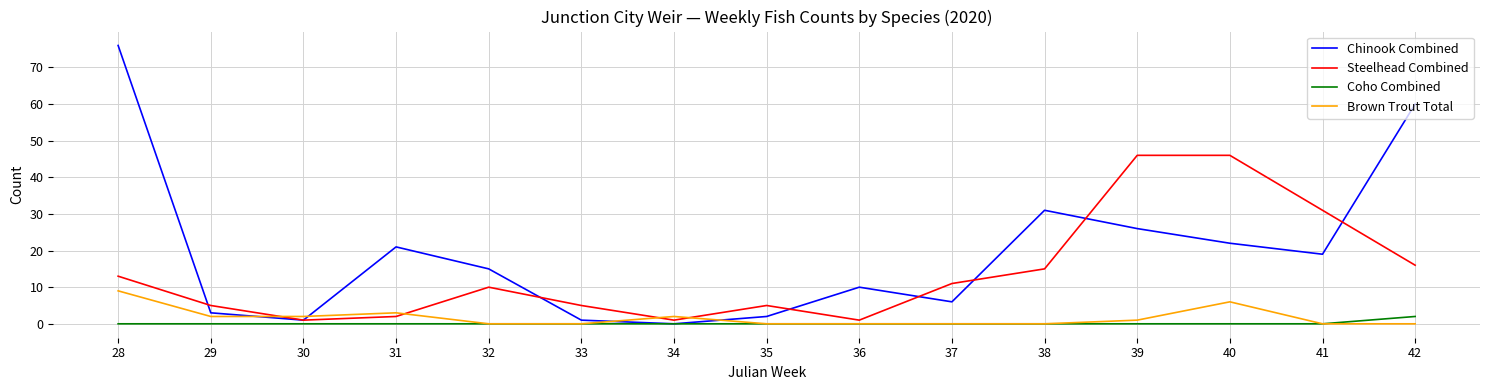

Reading left to right, transcribe all the data shown in this chart.

Chinook Combined: 28=76	29=3	30=1	31=21	32=15	33=1	34=0	35=2	36=10	37=6	38=31	39=26	40=22	41=19	42=60
Steelhead Combined: 28=13	29=5	30=1	31=2	32=10	33=5	34=1	35=5	36=1	37=11	38=15	39=46	40=46	41=31	42=16
Coho Combined: 28=0	29=0	30=0	31=0	32=0	33=0	34=0	35=0	36=0	37=0	38=0	39=0	40=0	41=0	42=2
Brown Trout Total: 28=9	29=2	30=2	31=3	32=0	33=0	34=2	35=0	36=0	37=0	38=0	39=1	40=6	41=0	42=0